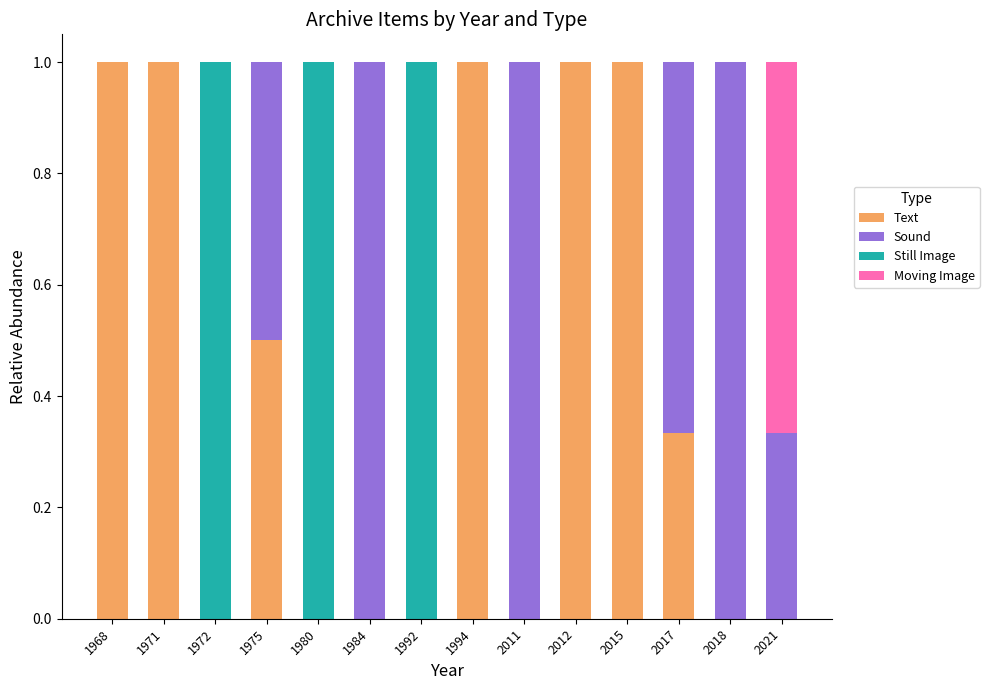

What is the total value across all series at 2012?

1.0